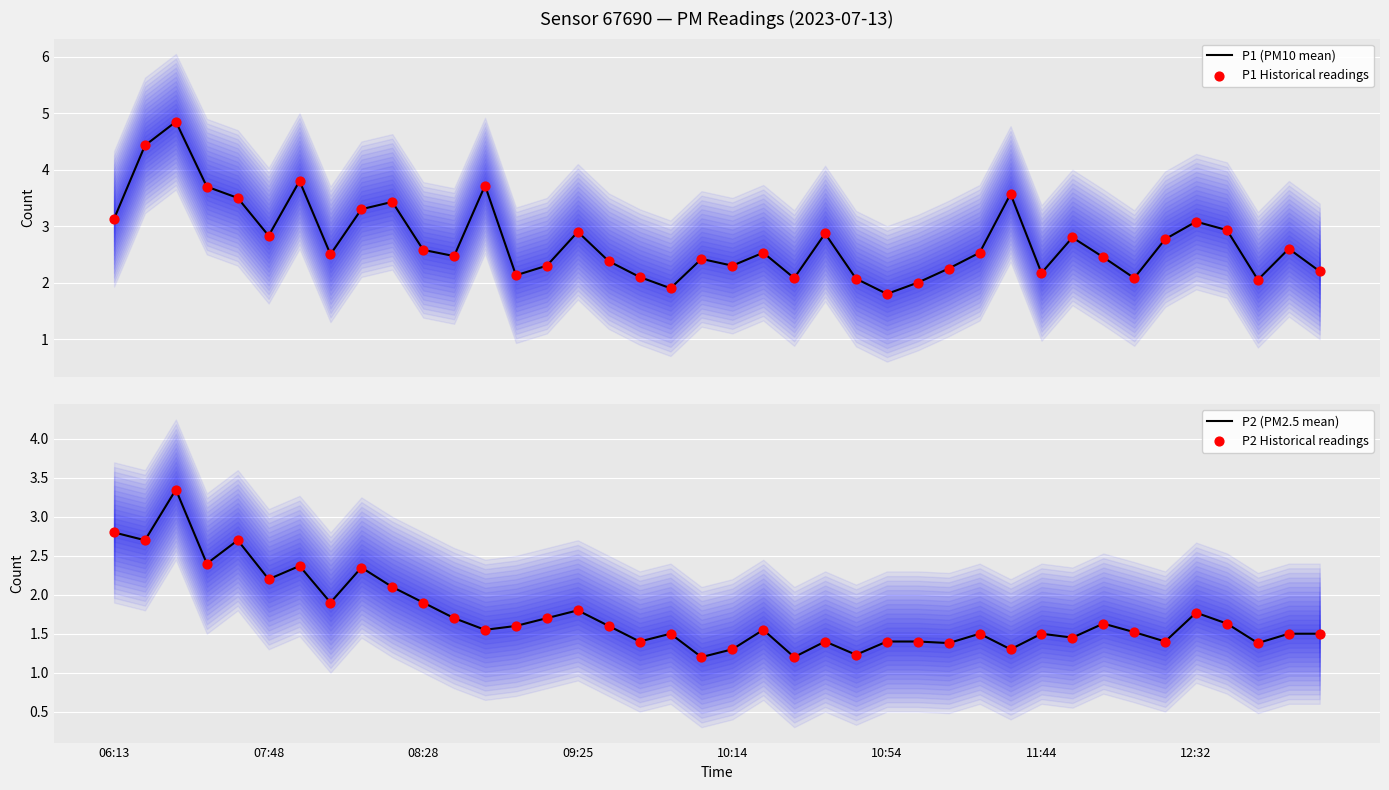

Which series has the largest total across all categories?

P1 (PM10 mean)